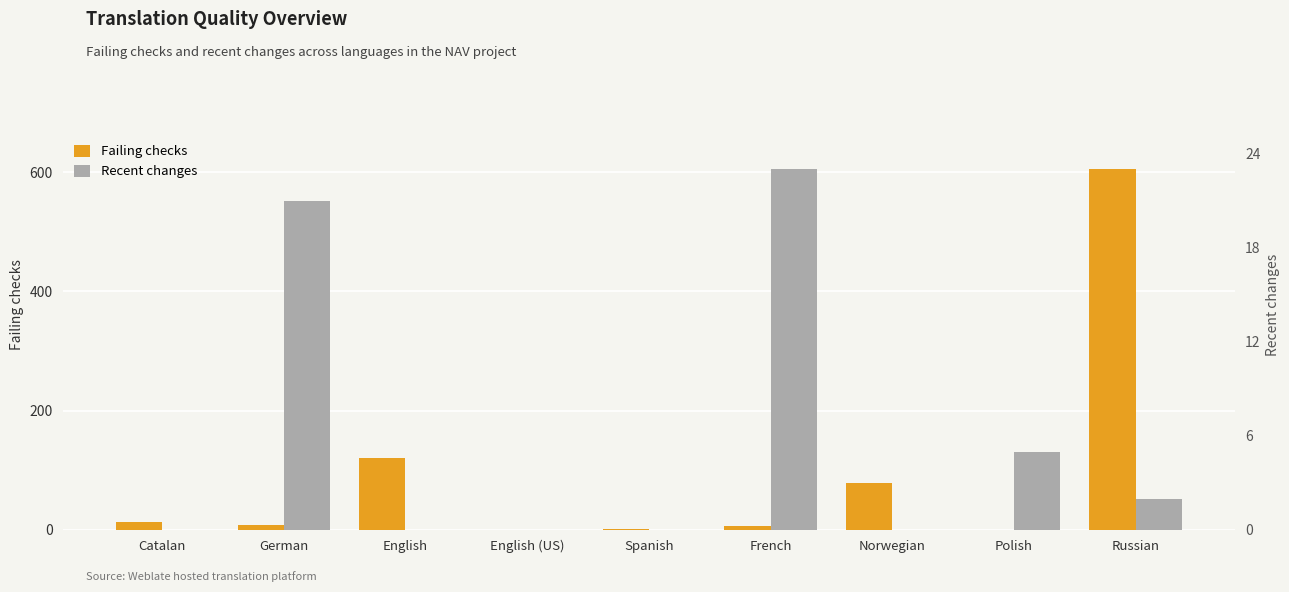

Reading right to left, what are all the values shown in this chart?

Failing checks: 605	0	78	6	2	0	121	8	14
Recent changes: 2	5	0	23	0	0	0	21	0